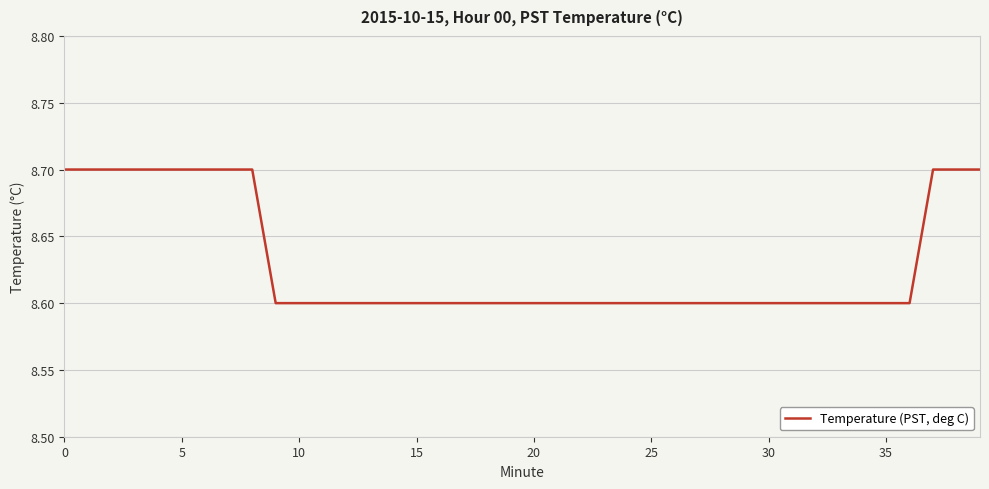

What is the maximum value shown in the chart?

8.7